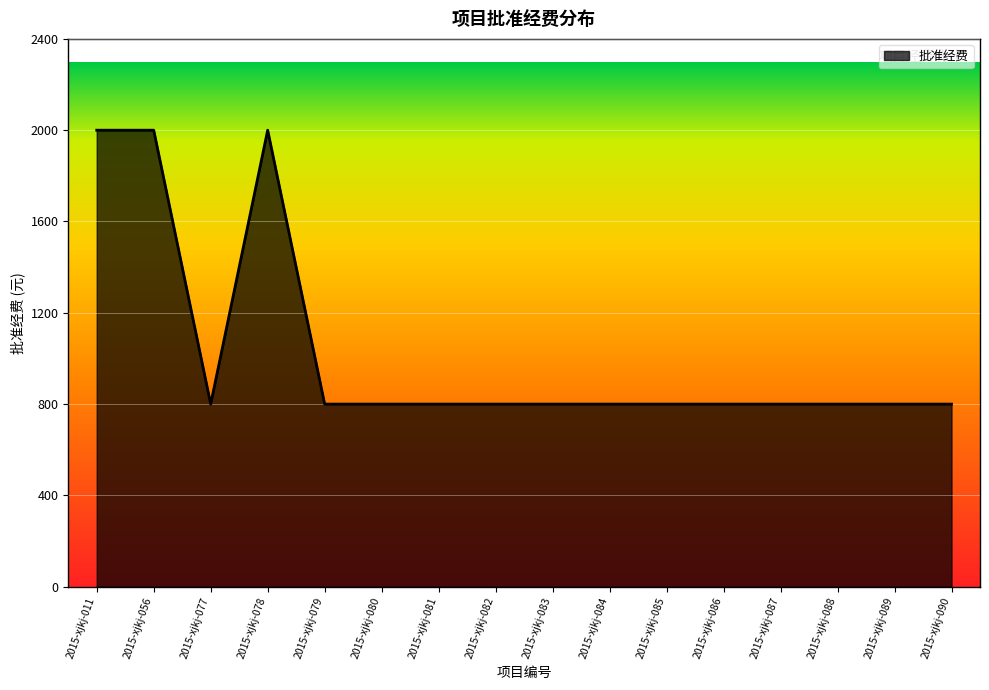

Reading right to left, what are all the values shown in this chart?

2015-xjkj-090=800	2015-xjkj-089=800	2015-xjkj-088=800	2015-xjkj-087=800	2015-xjkj-086=800	2015-xjkj-085=800	2015-xjkj-084=800	2015-xjkj-083=800	2015-xjkj-082=800	2015-xjkj-081=800	2015-xjkj-080=800	2015-xjkj-079=800	2015-xjkj-078=2000	2015-xjkj-077=800	2015-xjkj-056=2000	2015-xjkj-011=2000